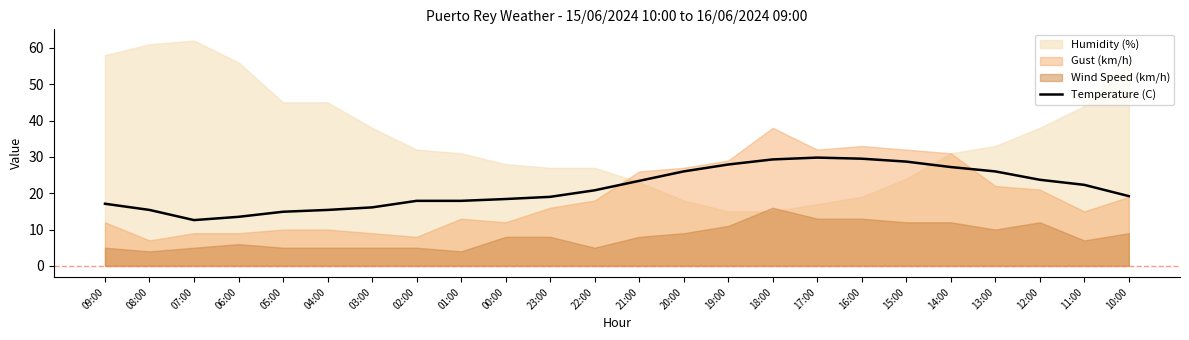

Between 20:00 and 06:00, which is larger?

20:00